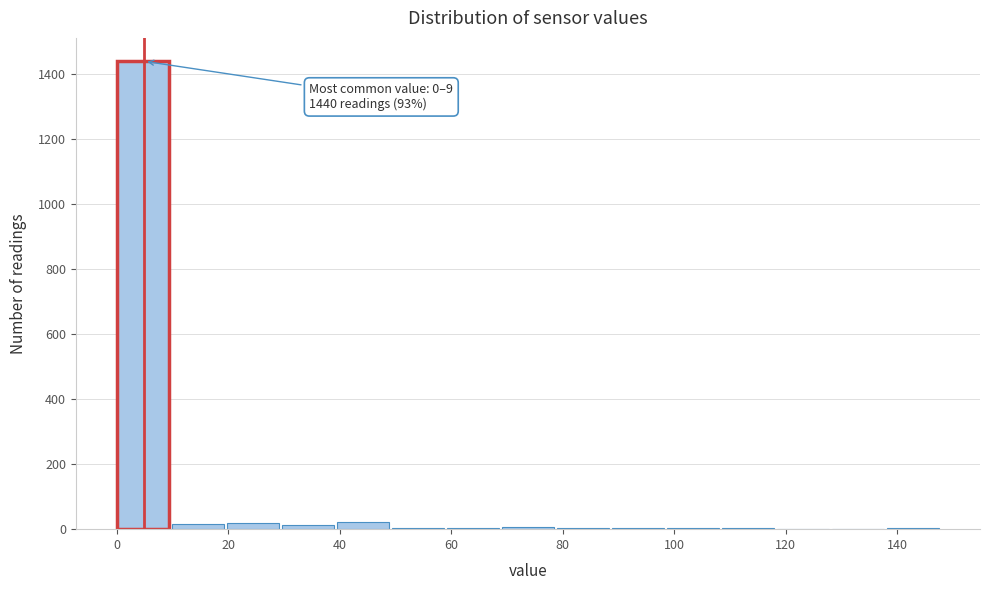

Over which range of the x-axis is the bar tallest?

0 to 10